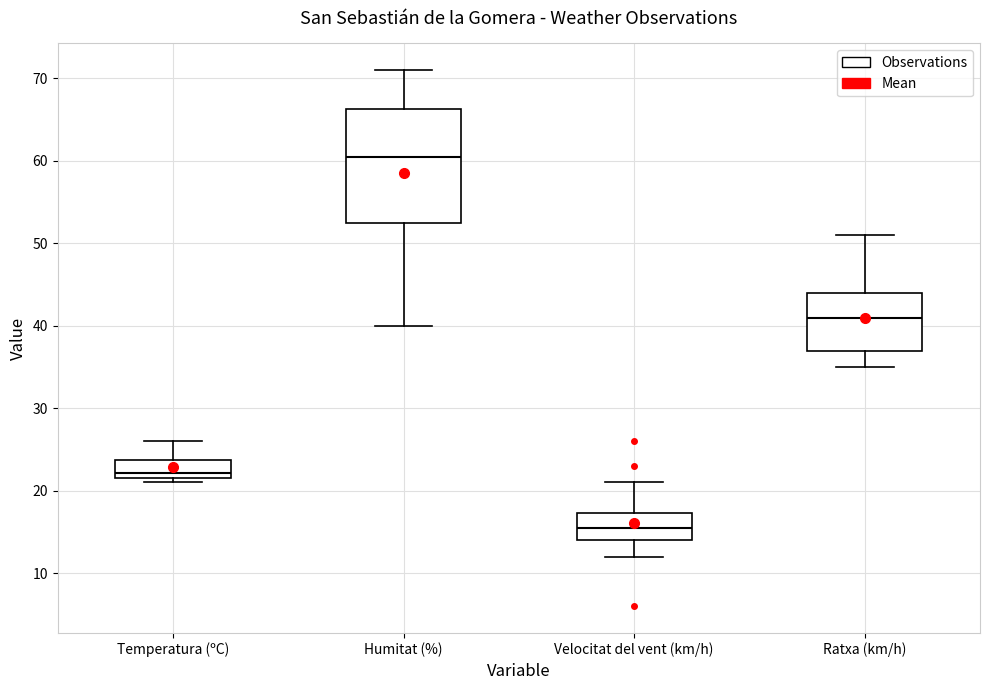

Where is the lower edge of the box for Temperatura (ºC) on the y-axis? The values are not printed on the chart, so give them approximately, as read against the axis.

22